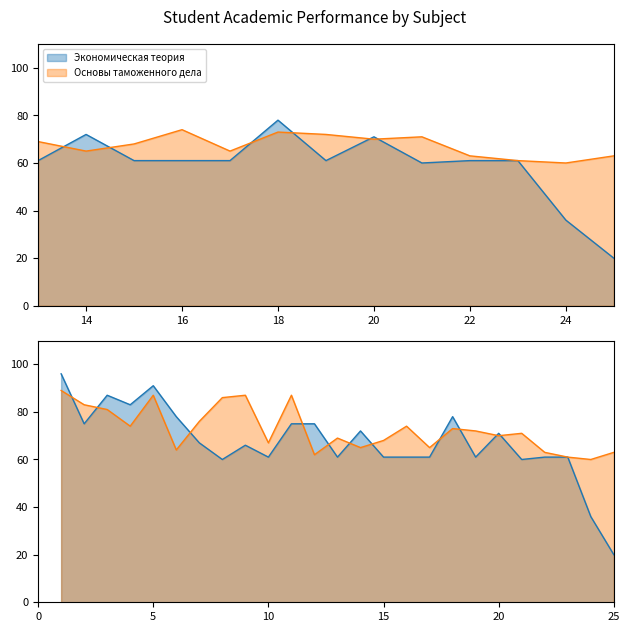

Does the chart have visible grid lines?

No